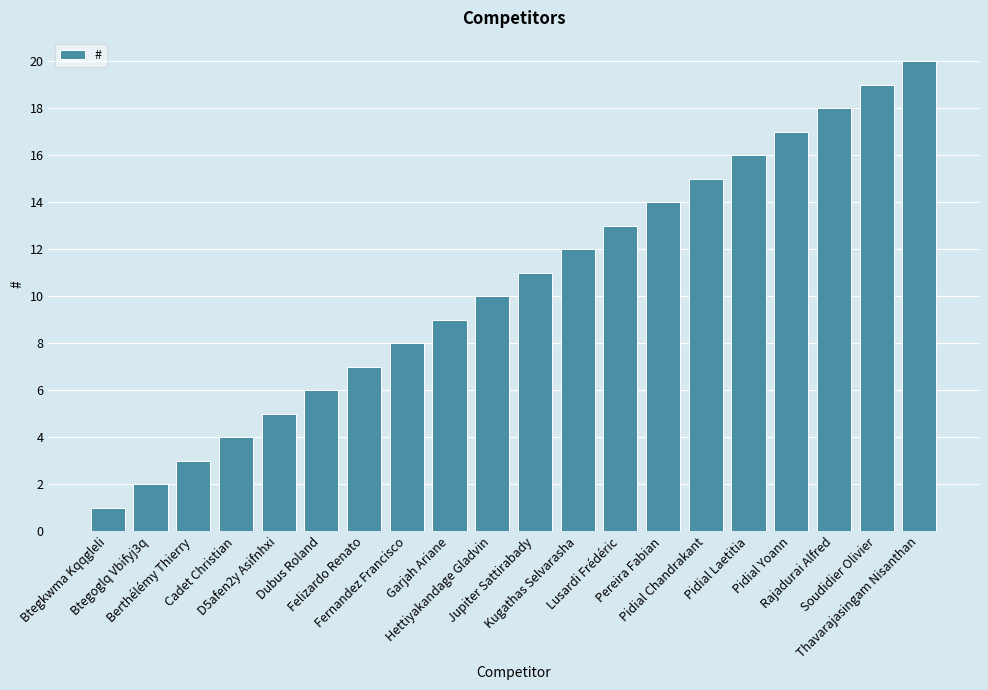

Are the bars grouped side by side (vs. stacked)?

No